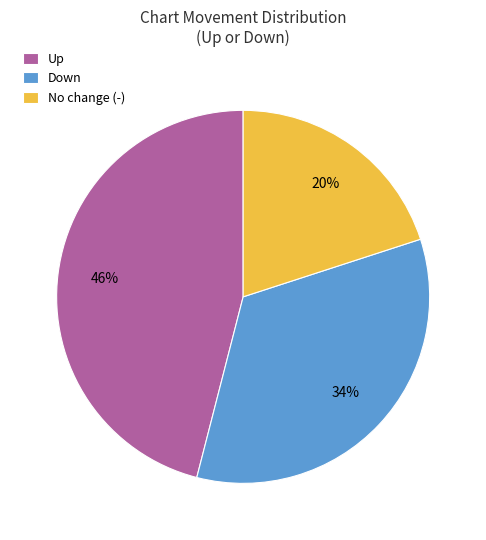

Does any single category account for the majority?

No